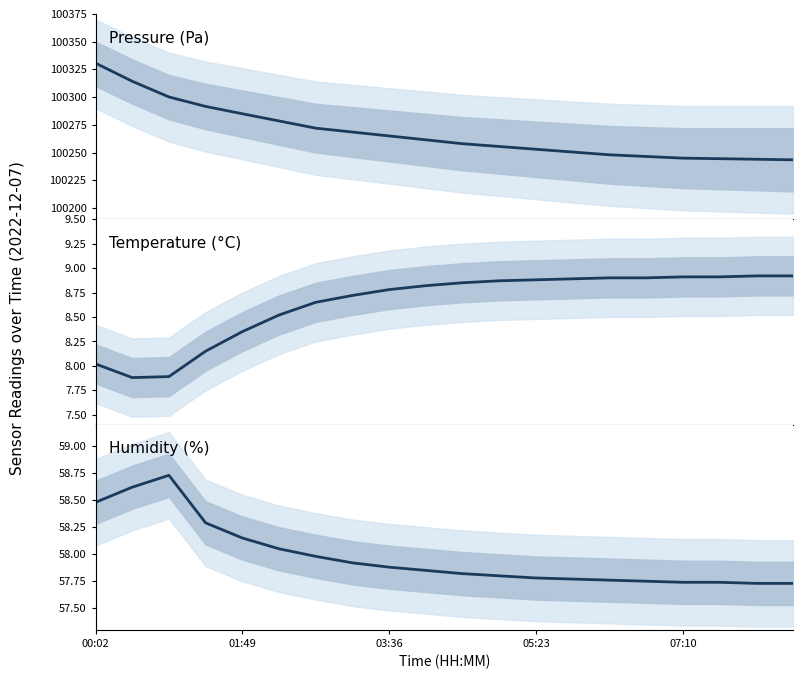

What is the total value across all series at 18?

100310.6